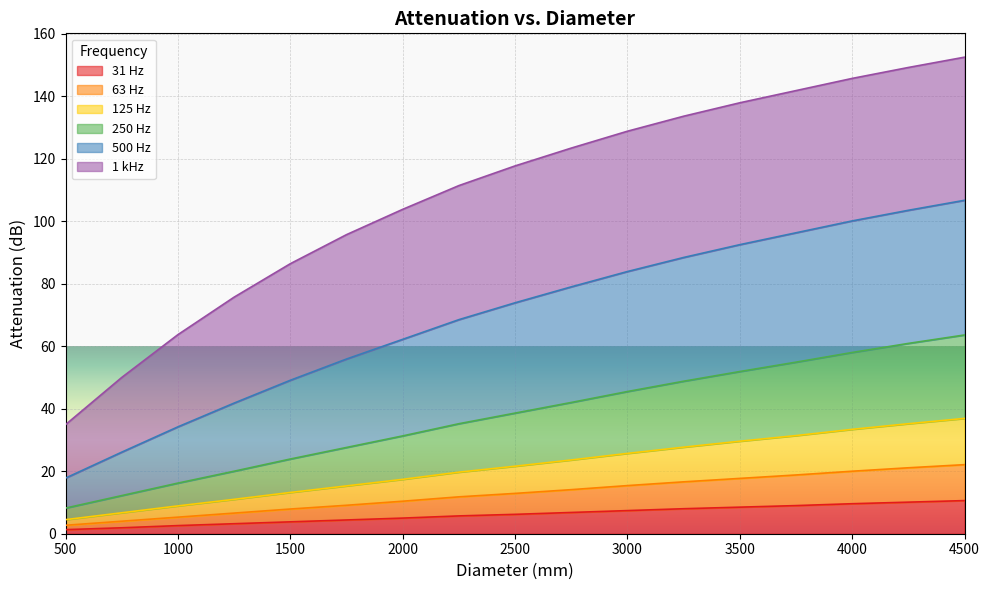

Which category has the lowest value in the 125 Hz series?

500